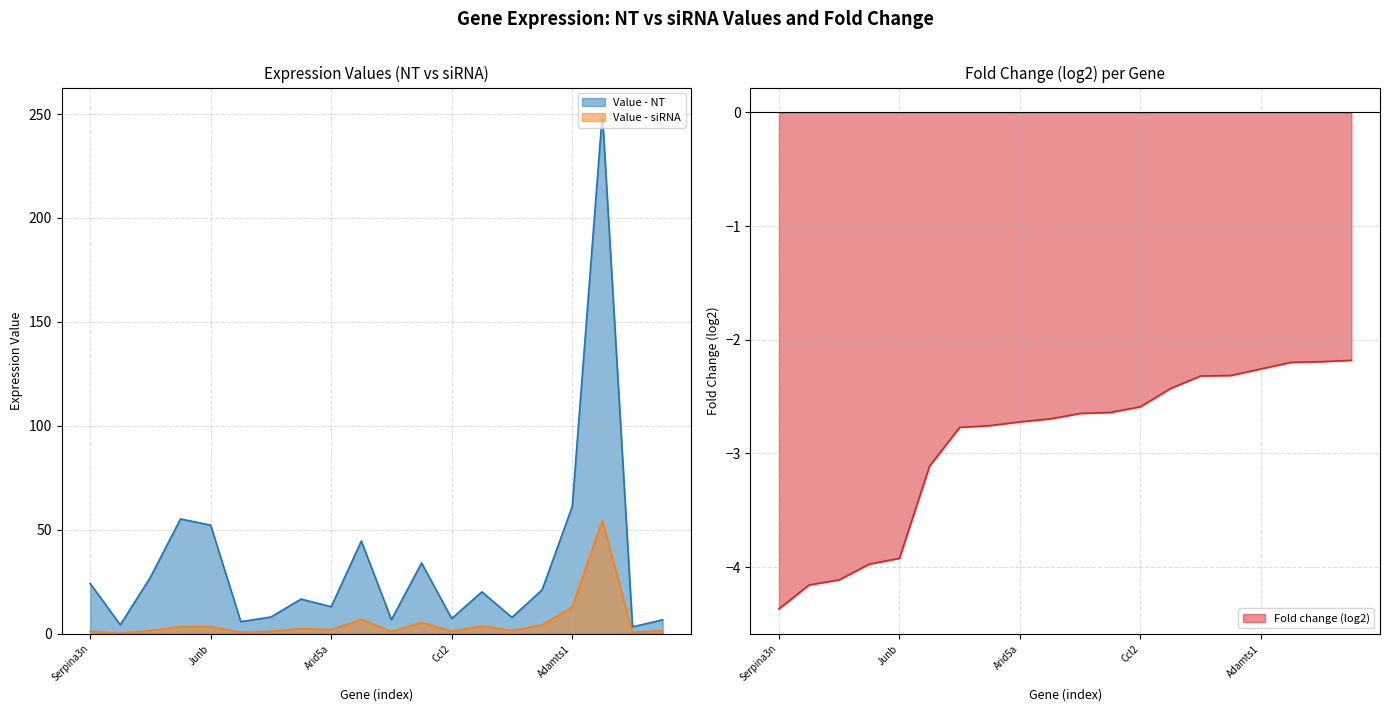

At which label is Value - siRNA closest to 27?

Adamts1